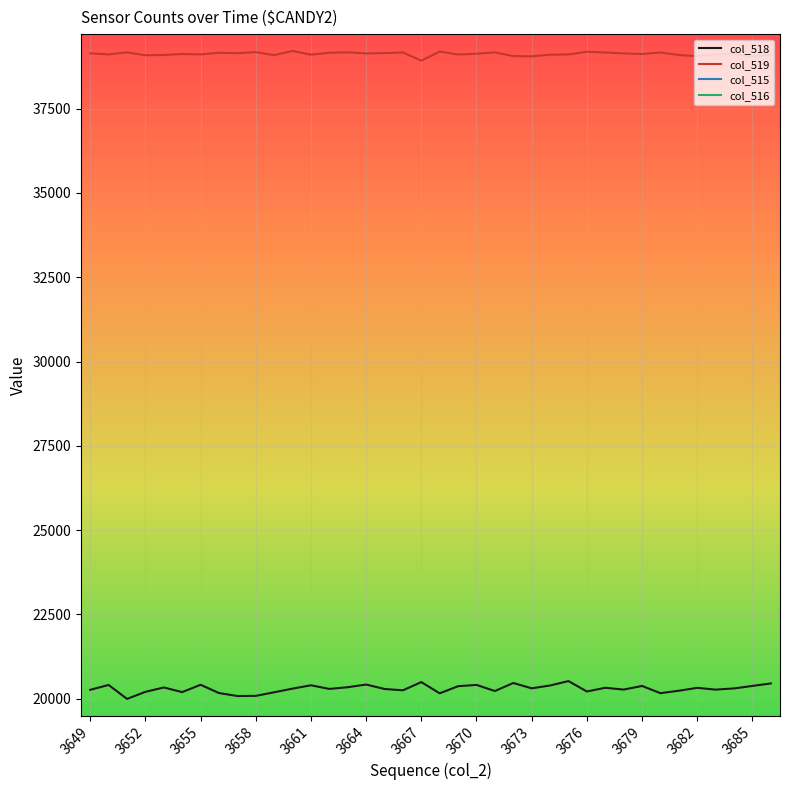

True or false: col_518 and col_519 intersect in this chart.

False